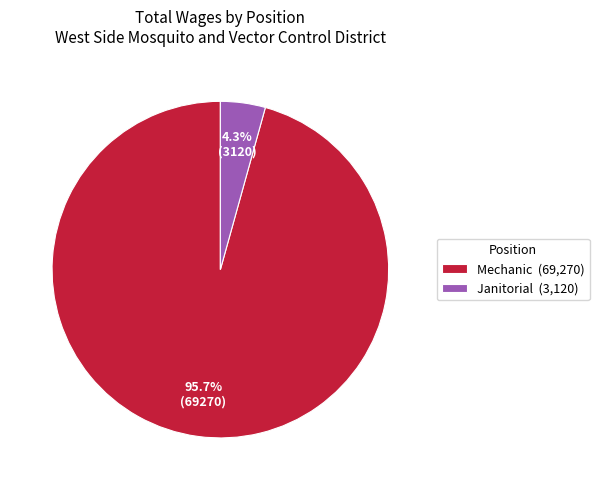

Count the number of slices in the pie.

2